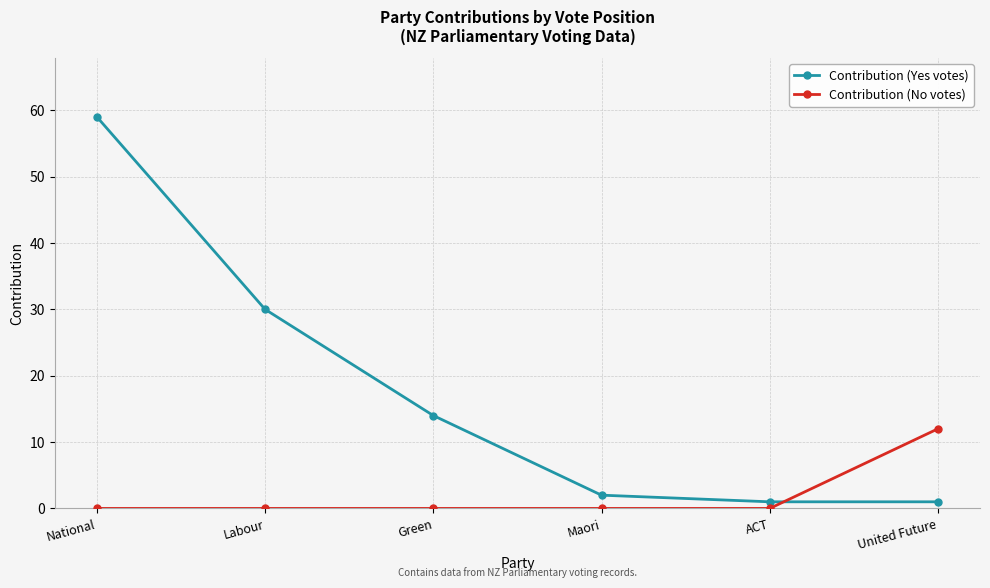

What are all the series names shown in the legend?

Contribution (Yes votes), Contribution (No votes)